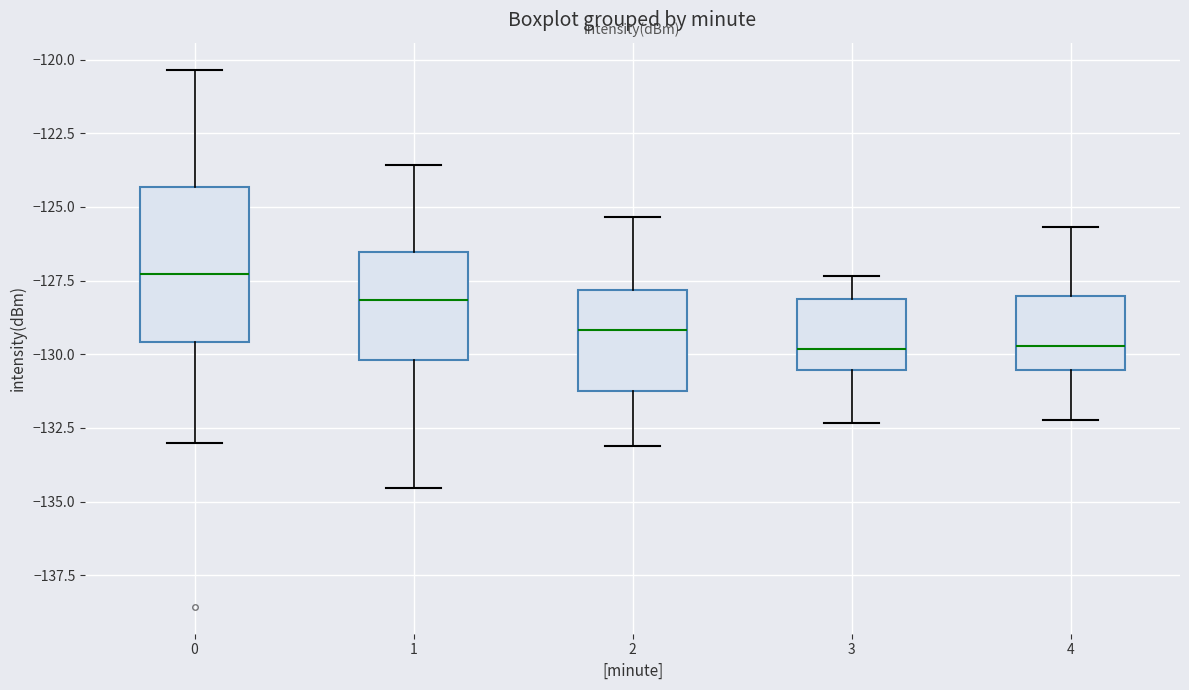

Reading left to right, transcribe this box plot: for each box, give where its median line is, the range the box spans, and where its two whiskers end, as read against the y-axis. The values are not printed on the chart, so give them approximately, as read against the axis.

0: median -127.5, box -129.5 to -124.5, whiskers -133.0 to -120.5
1: median -128.0, box -130.0 to -126.5, whiskers -134.5 to -123.5
2: median -129.0, box -131.0 to -128.0, whiskers -133.0 to -125.5
3: median -130.0, box -130.5 to -128.0, whiskers -132.5 to -127.5
4: median -129.5, box -130.5 to -128.0, whiskers -132.0 to -125.5